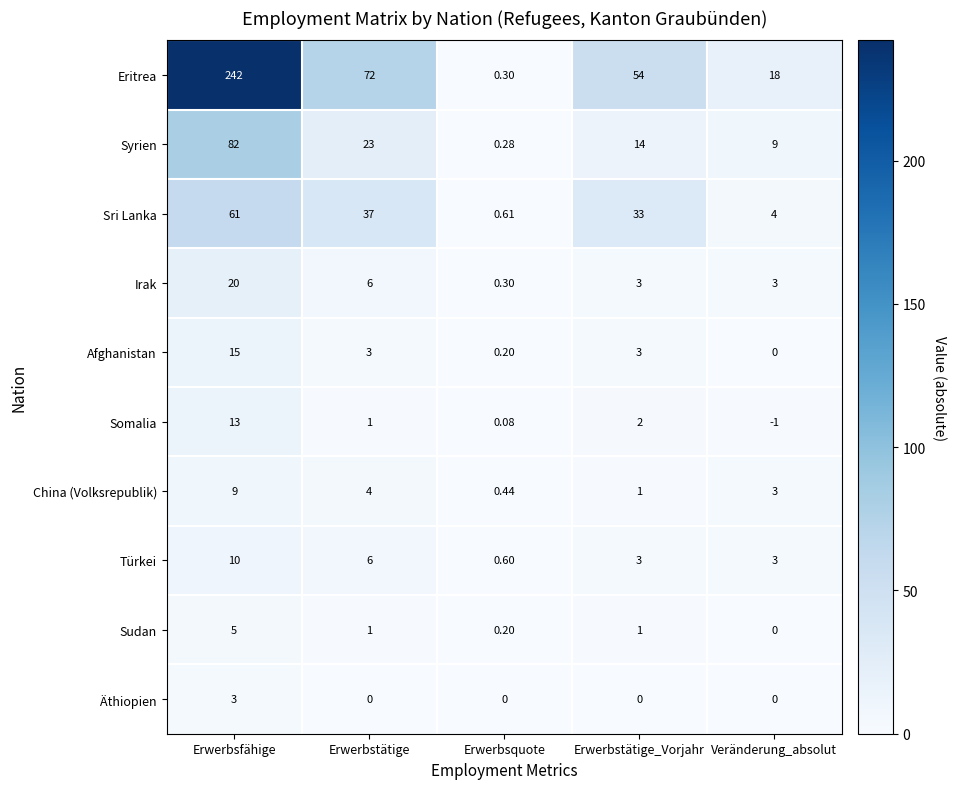

At which category is the sum across all series the highest?

Erwerbsfähige